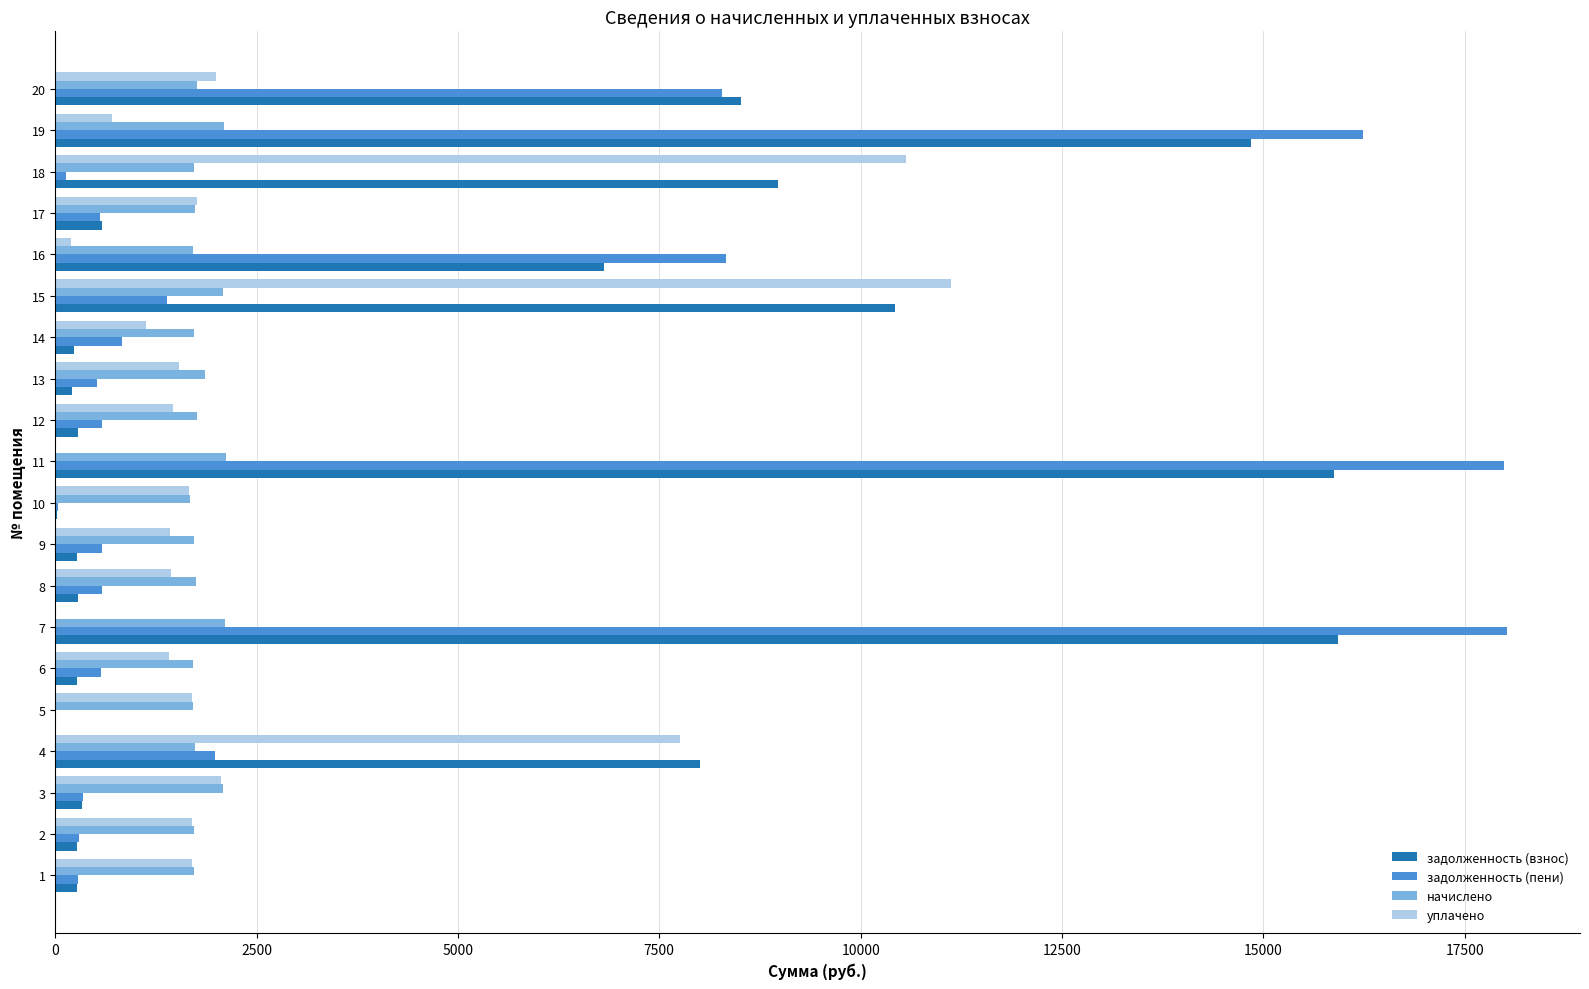

Between 8 and 15, which series saw the biggest shift?

задолженность (взнос)